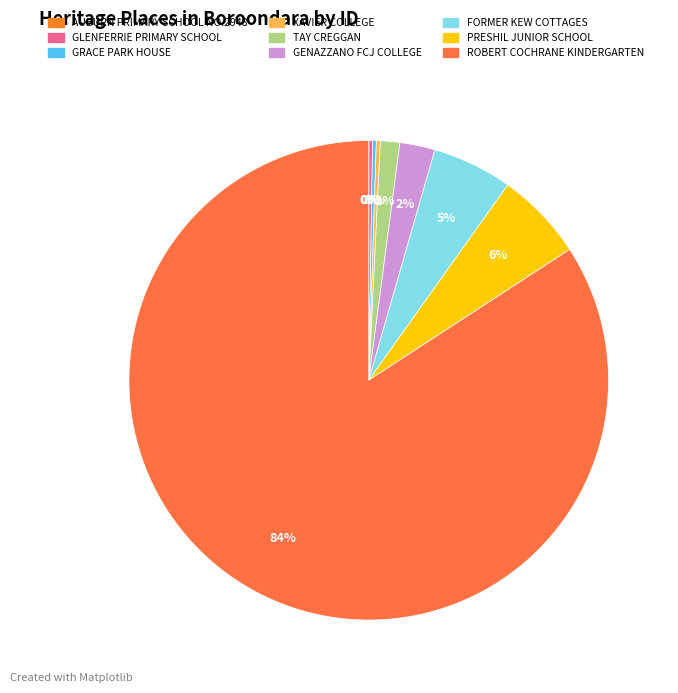

To the nearest percent, what is the average slice percentage?

11%